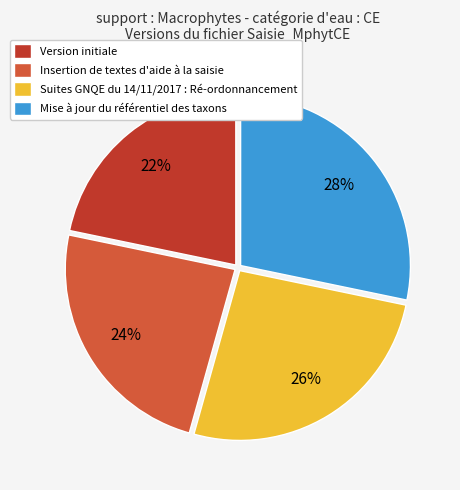

Is Version initiale the majority of the pie?

No